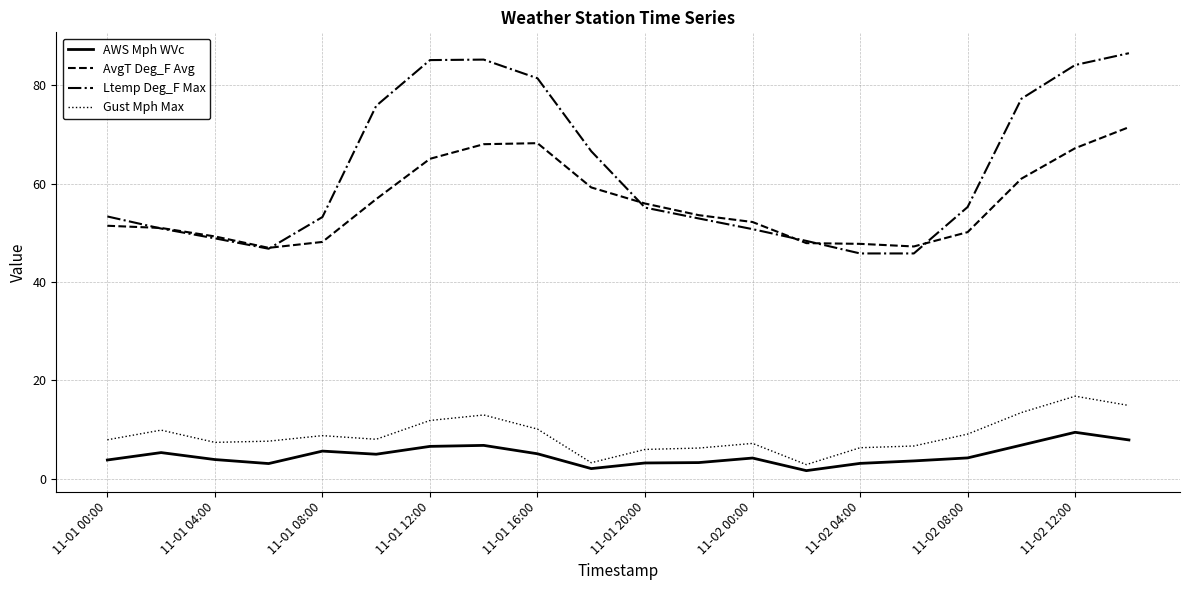

Does the chart display data point markers on the line(s)?

No